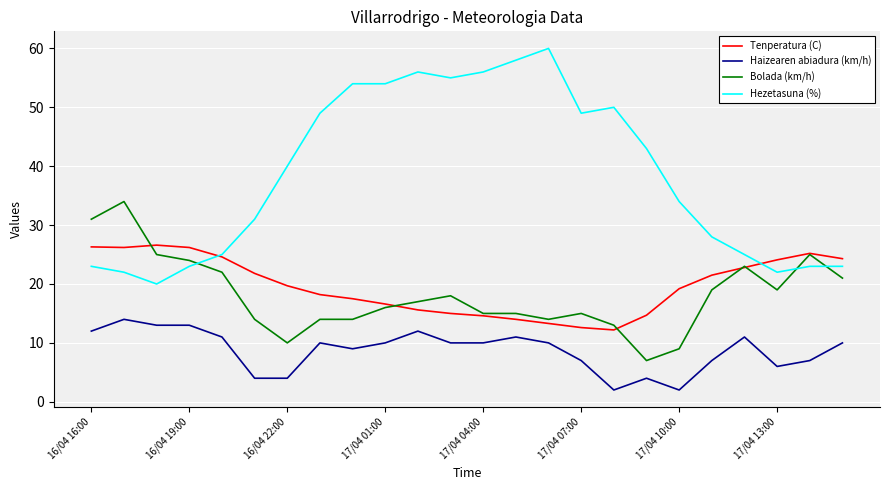

True or false: Bolada (km/h) and Haizearen abiadura (km/h) intersect in this chart.

False